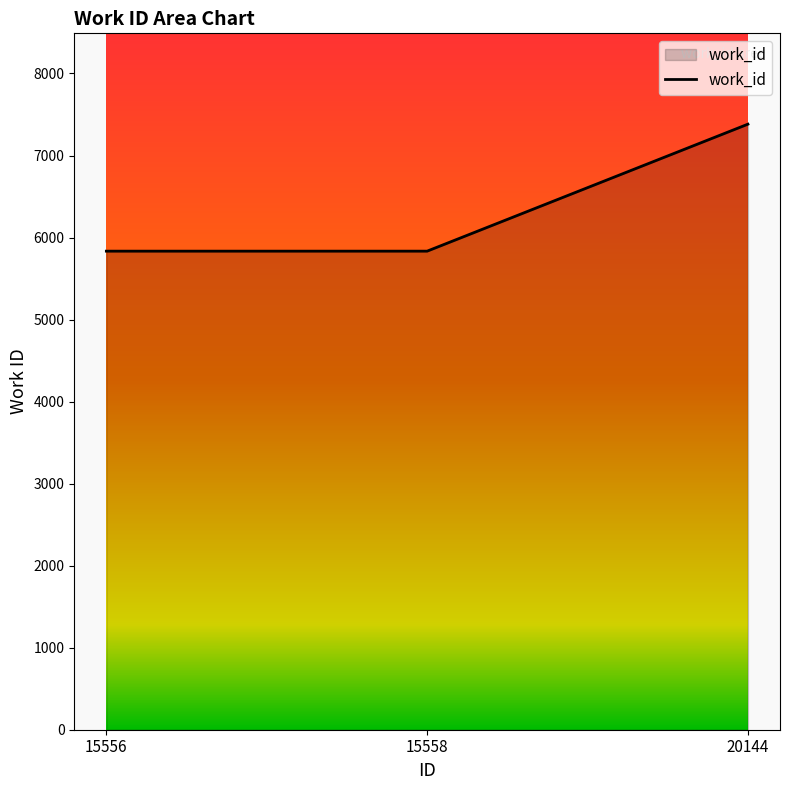

Reading right to left, transcribe all the data shown in this chart.

7382	5834	5834